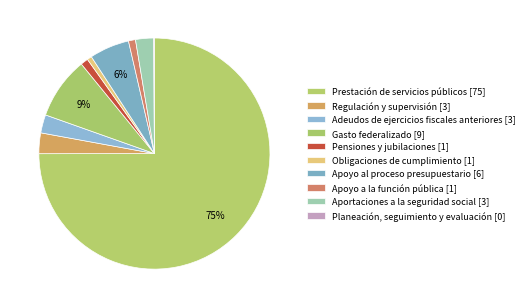

To the nearest percent, what is the difference between the largest and smallest slice percentages?

75%